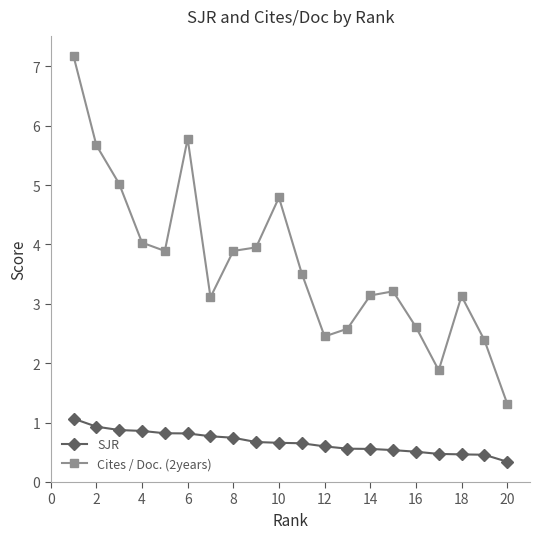

At how many categories does at least one series exceed 2?

18